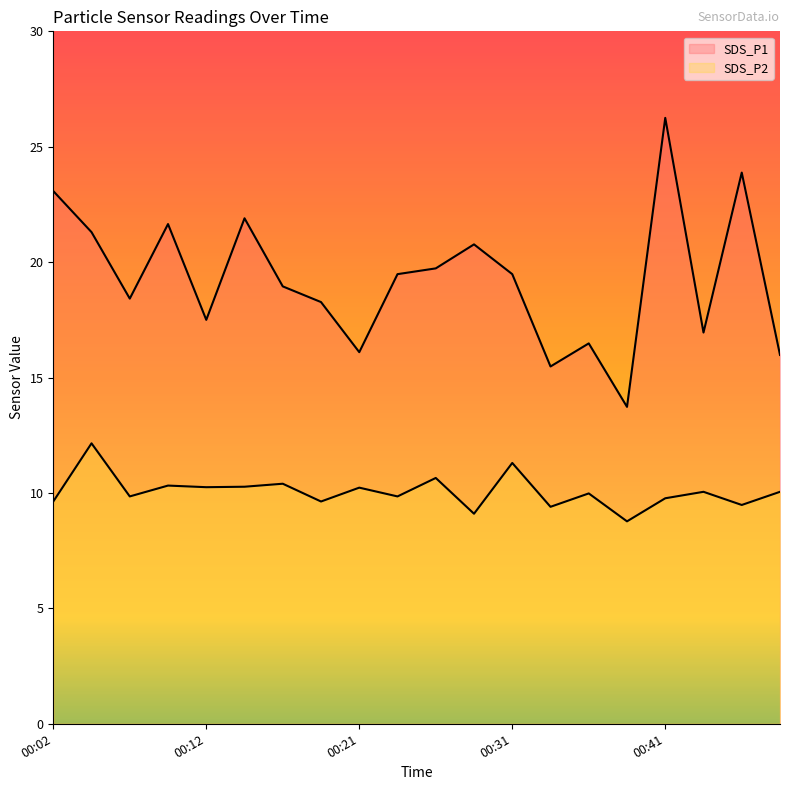

Where is the first local minimum for SDS_P2?

00:07